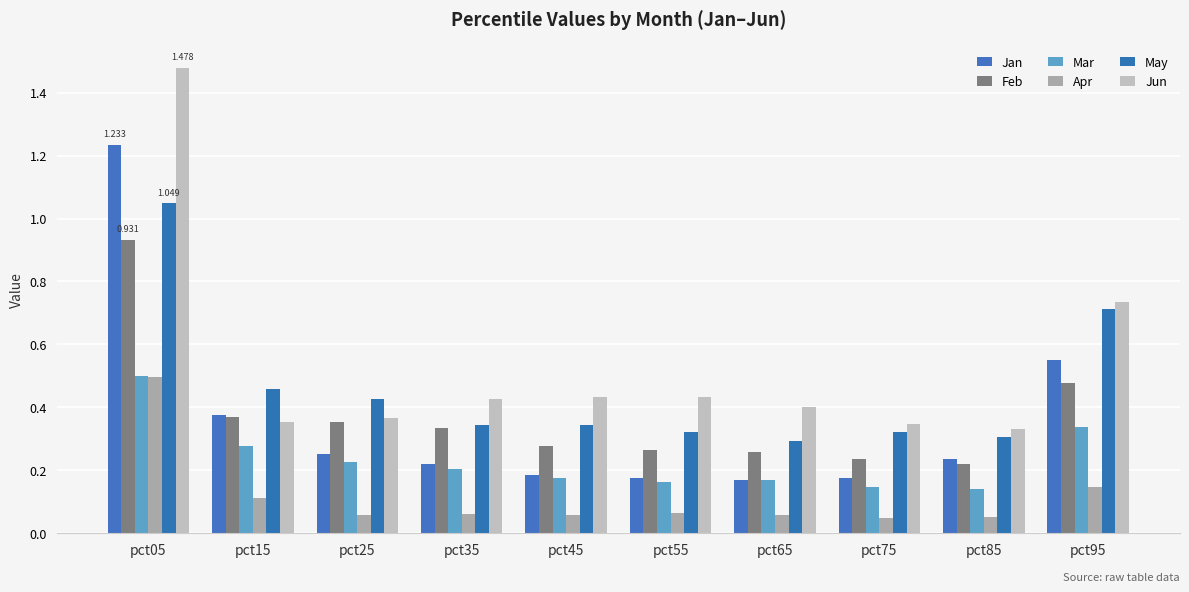

How many bars are there in each group?

6